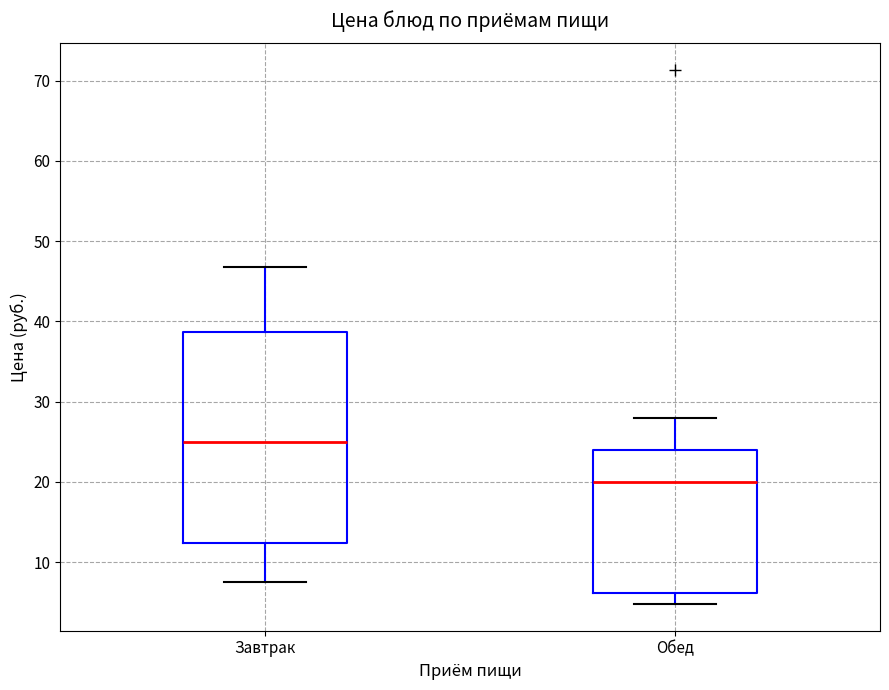

Reading left to right, read every box against the y-axis: the position of its median line, the range the box covers, and the ends of its whiskers. The values are not printed on the chart, so give them approximately, as read against the axis.

Завтрак: median 25, box 12 to 39, whiskers 8 to 47
Обед: median 20, box 6 to 24, whiskers 5 to 28